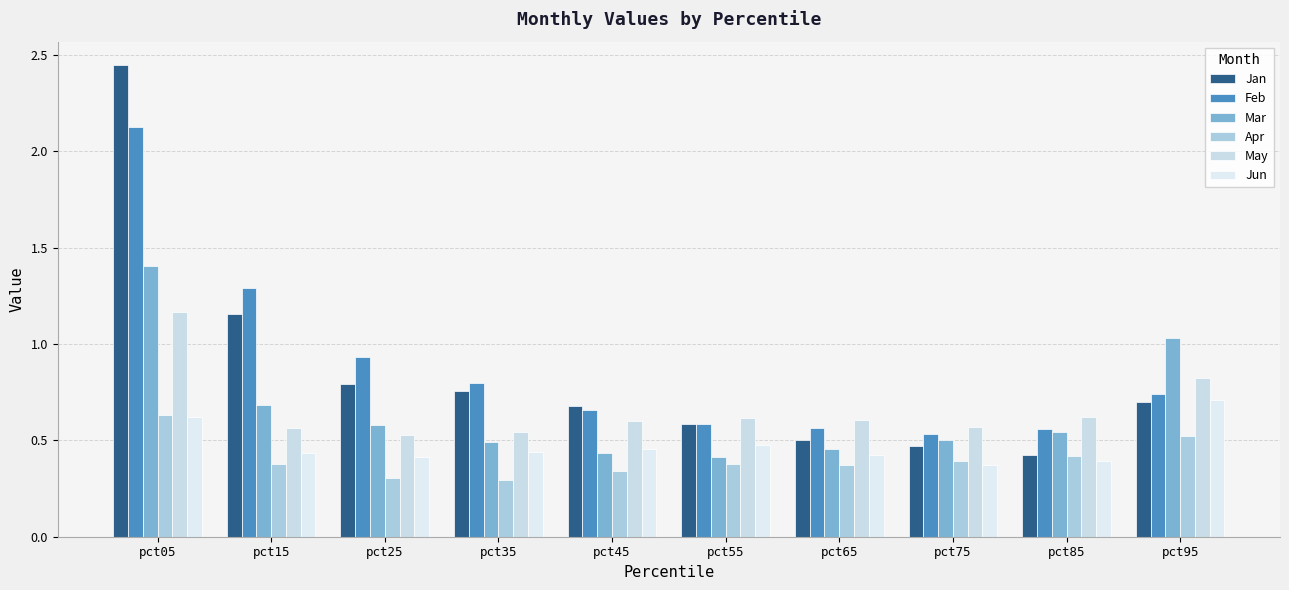

Count the number of categories in the chart.

10